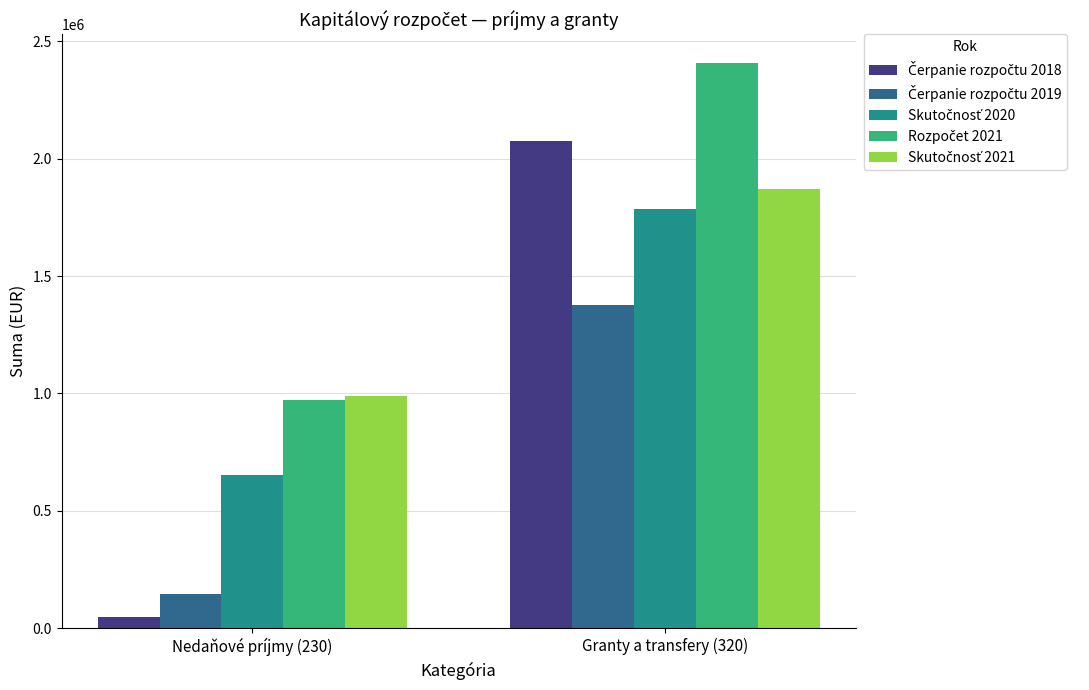

What is the total value across all series at Nedaňové príjmy (230)?

2810307.1